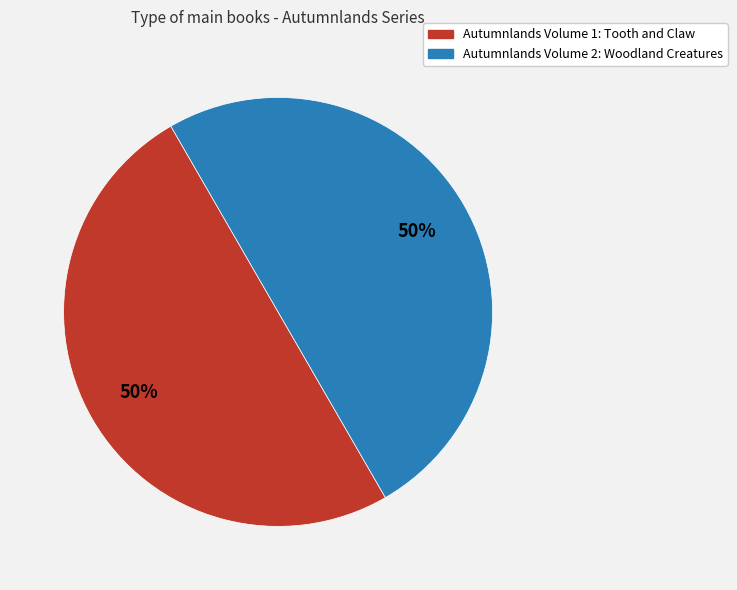

Combined, do Autumnlands Volume 1: Tooth and Claw and Autumnlands Volume 2: Woodland Creatures account for over 50%?

Yes